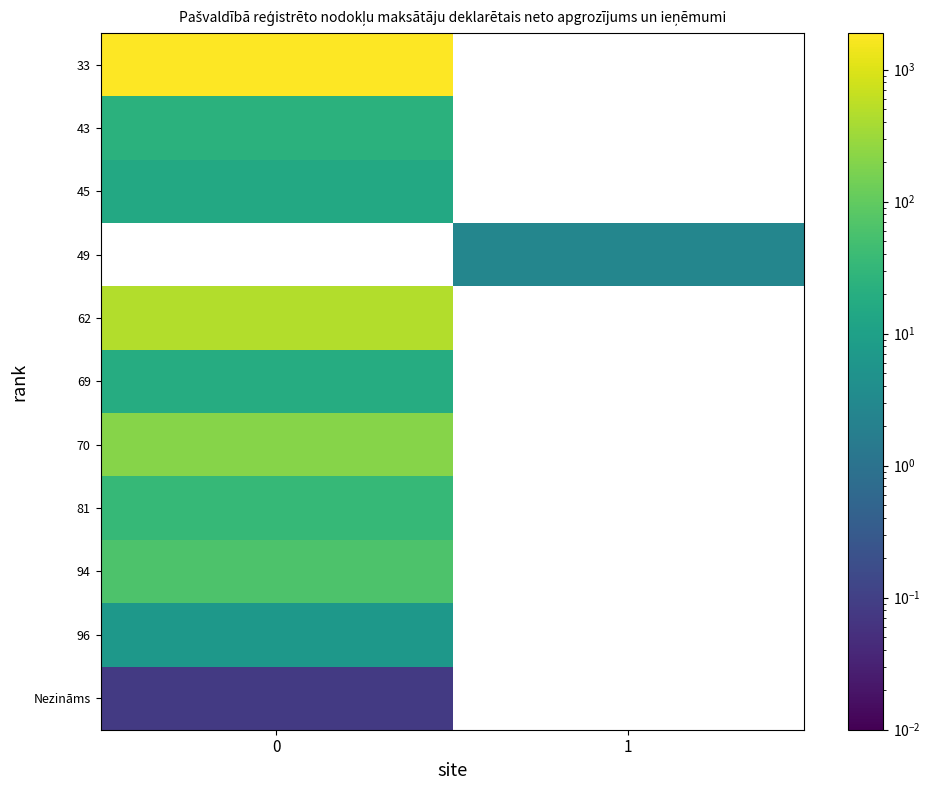

At 0, list the series in order from largest to smallest.

33, 49, 62, 70, 94, 81, 43, 69, 45, 96, Nezināms